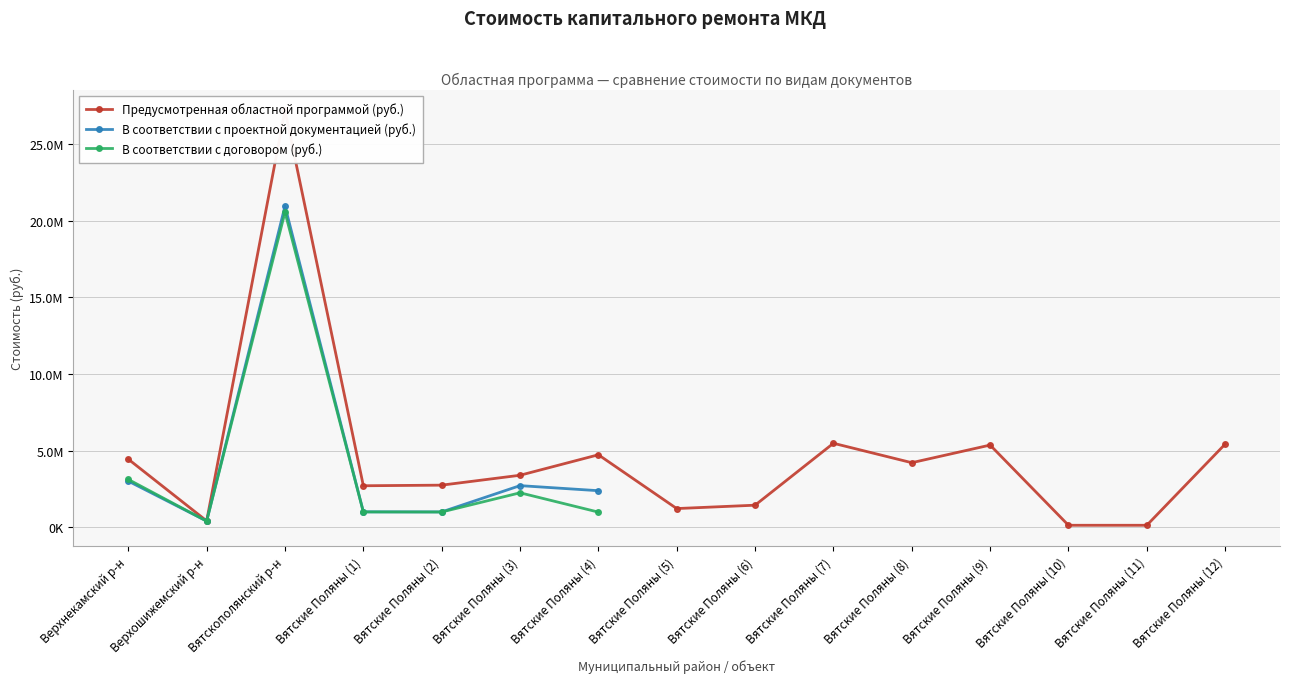

True or false: В соответствии с проектной документацией (руб.) and Предусмотренная областной программой (руб.) cross at least once.

False